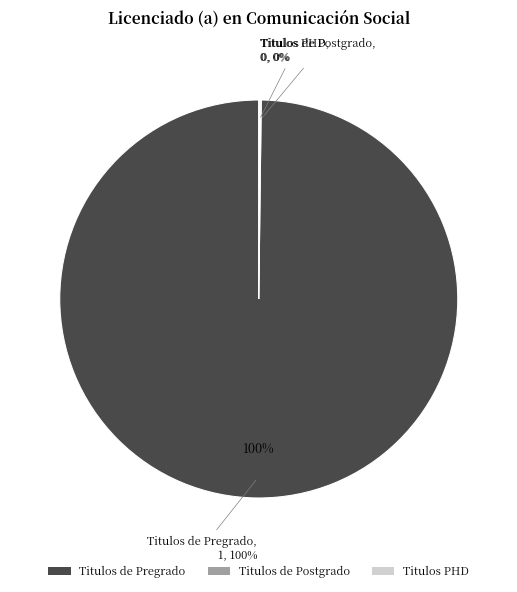

Is Titulos PHD the majority of the pie?

No